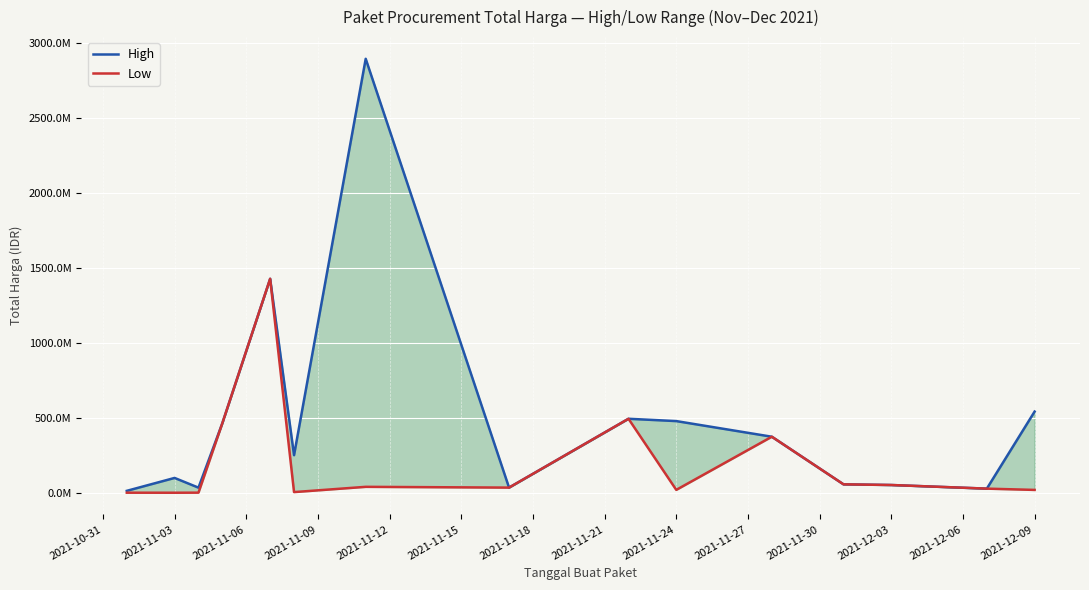

At which category does High reach its first local peak?

2021-11-03